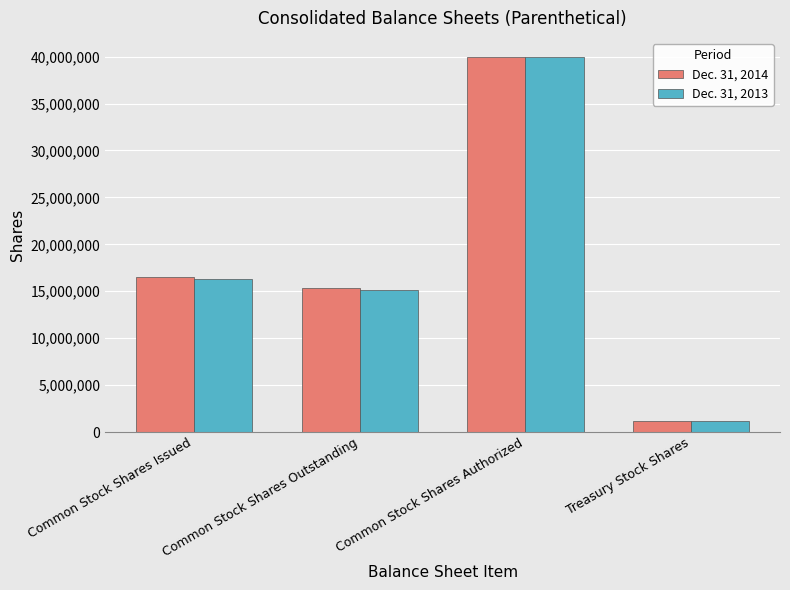

What are all the series names shown in the legend?

Dec. 31, 2014, Dec. 31, 2013